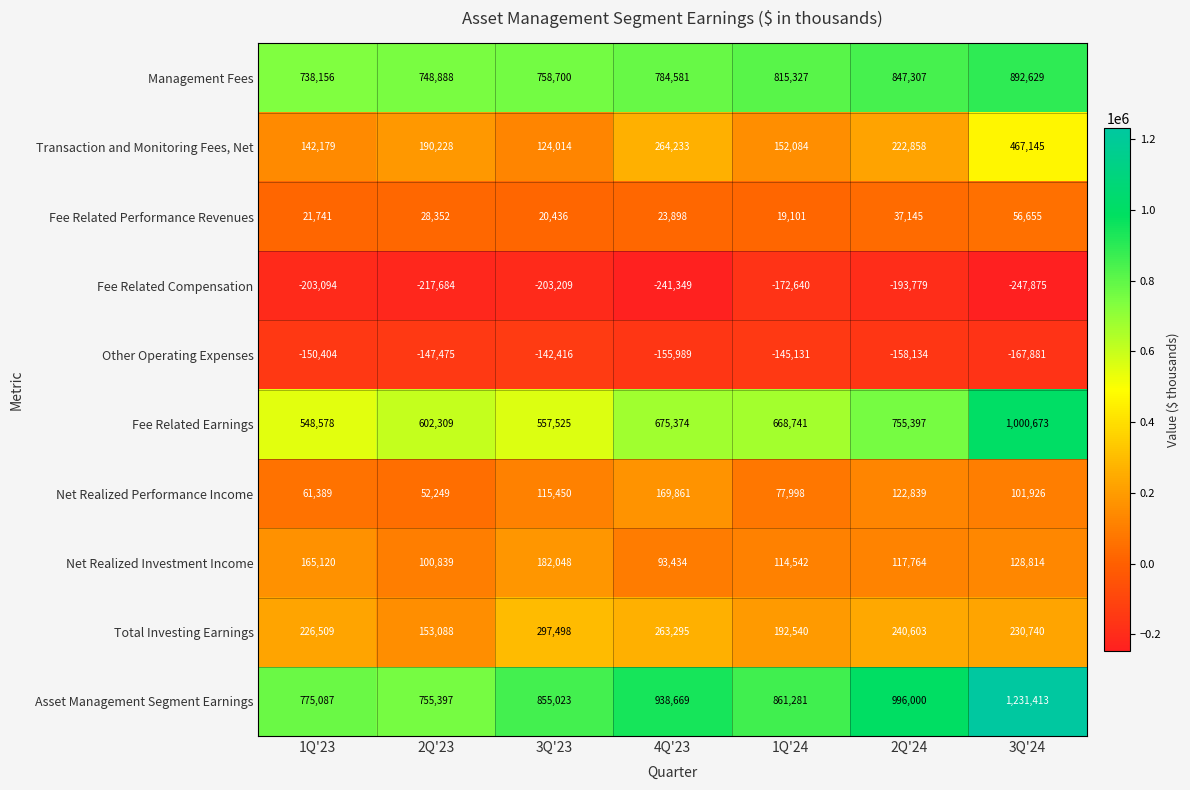

What is the difference between the maximum and second lowest values in the Asset Management Segment Earnings series?

456326